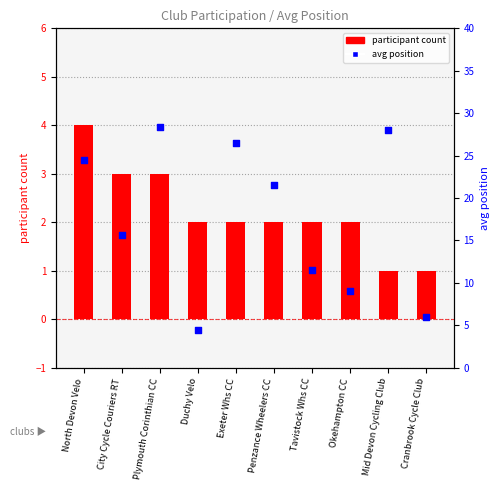

At which category is the sum across all series the highest?

Plymouth Corinthian CC